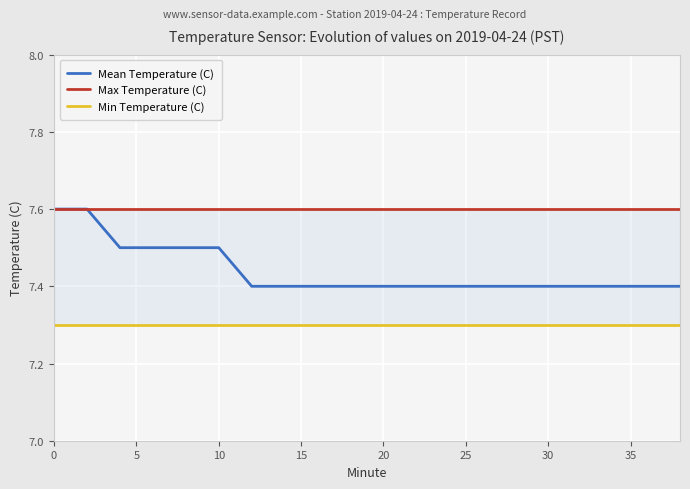

What is the lowest value of the Max Temperature (C) series?

7.6